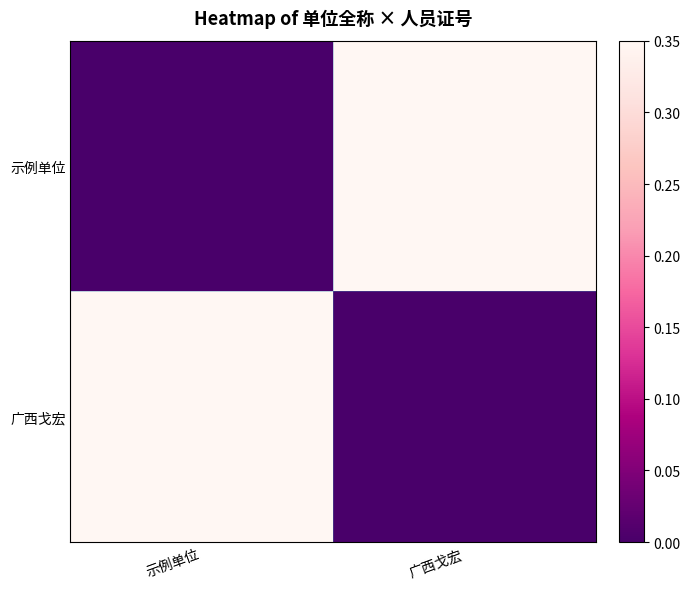

Reading left to right, what are all the values shown in this chart?

示例单位: 示例单位=0.0	广西戈宏=0.3
广西戈宏: 示例单位=0.3	广西戈宏=0.0